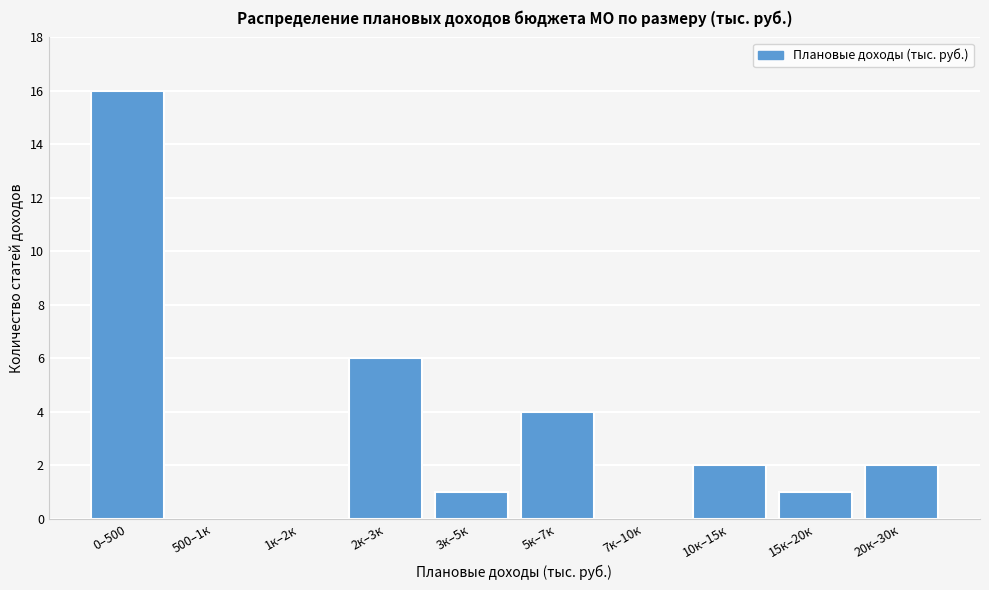

Reading right to left, transcribe all the data shown in this chart.

20к–30к=2	15к–20к=1	10к–15к=2	7к–10к=0	5к–7к=4	3к–5к=1	2к–3к=6	1к–2к=0	500–1к=0	0–500=16